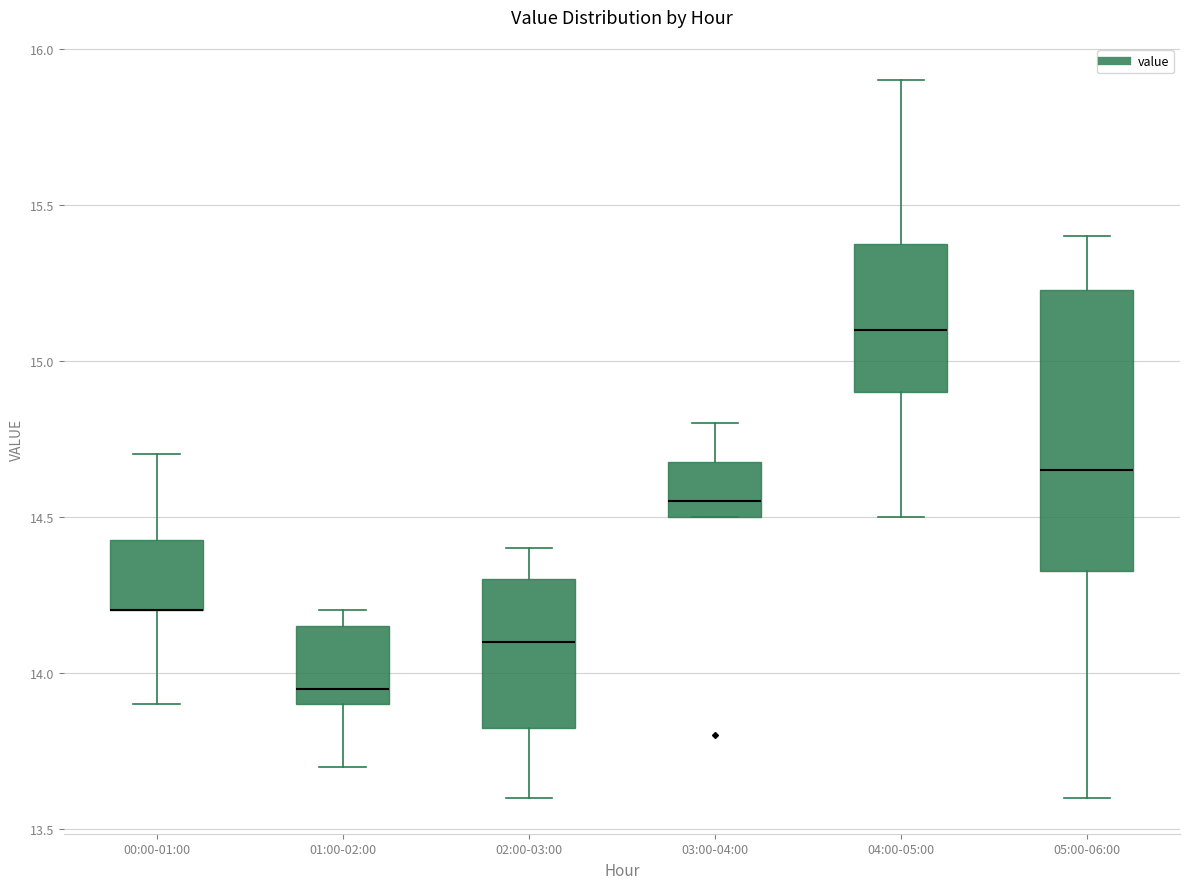

Reading left to right, read every box against the y-axis: the position of its median line, the range the box covers, and the ends of its whiskers. The values are not printed on the chart, so give them approximately, as read against the axis.

00:00-01:00: median 14.20 (drawn on the box's lower edge), box 14.20 to 14.45, whiskers 13.90 to 14.70
01:00-02:00: median 13.95, box 13.90 to 14.15, whiskers 13.70 to 14.20
02:00-03:00: median 14.10, box 13.85 to 14.30, whiskers 13.60 to 14.40
03:00-04:00: median 14.55, box 14.50 to 14.70, whiskers 14.50 to 14.80
04:00-05:00: median 15.10, box 14.90 to 15.40, whiskers 14.50 to 15.90
05:00-06:00: median 14.65, box 14.35 to 15.25, whiskers 13.60 to 15.40